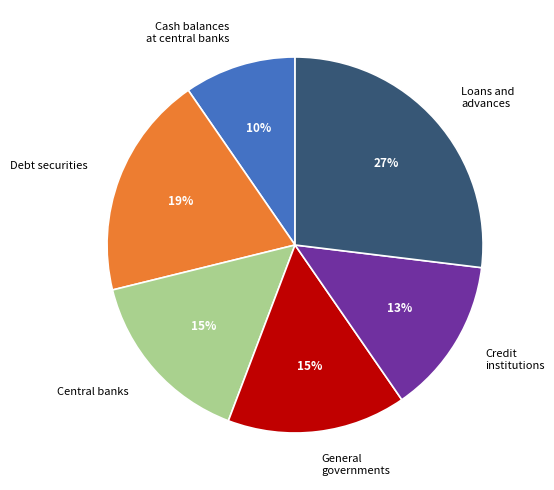

Is it true that Loans and advances is 16% of the pie?

False